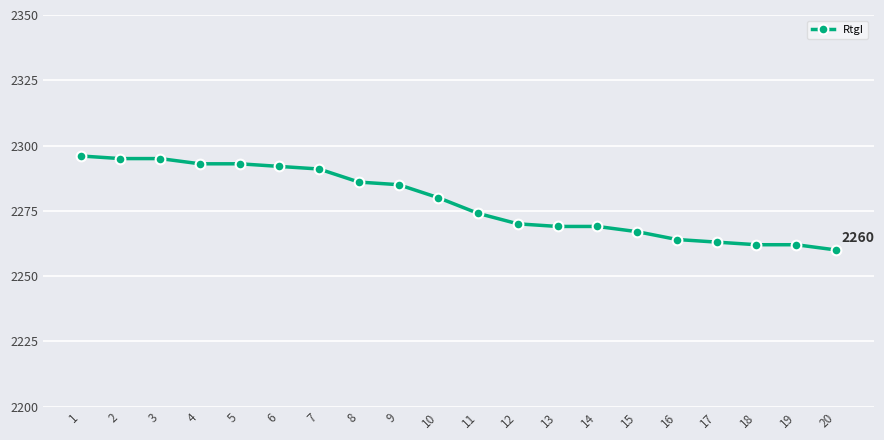

The chart shows a value of 3720 at 10. True or false?

False